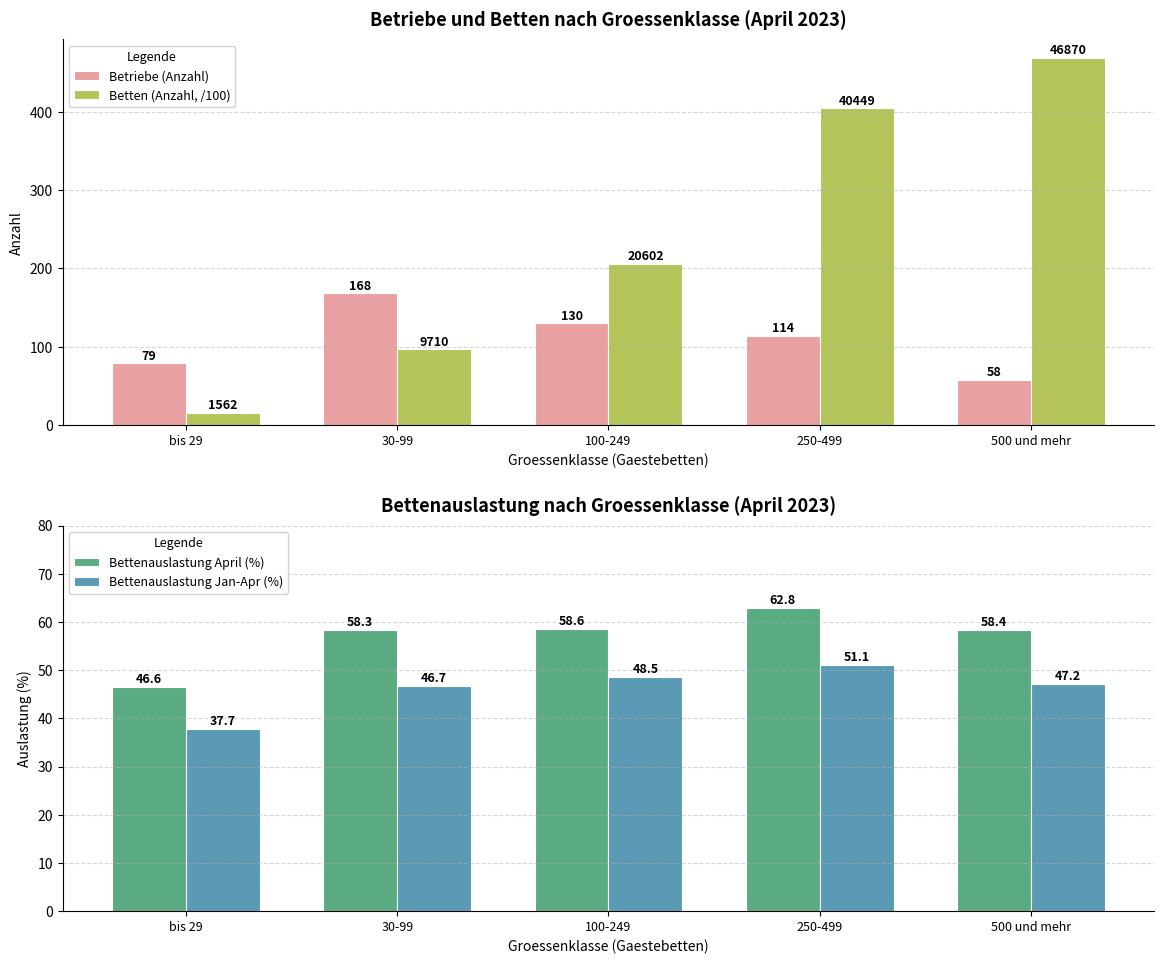

What is the label of the 4th bar from the left?

250-499